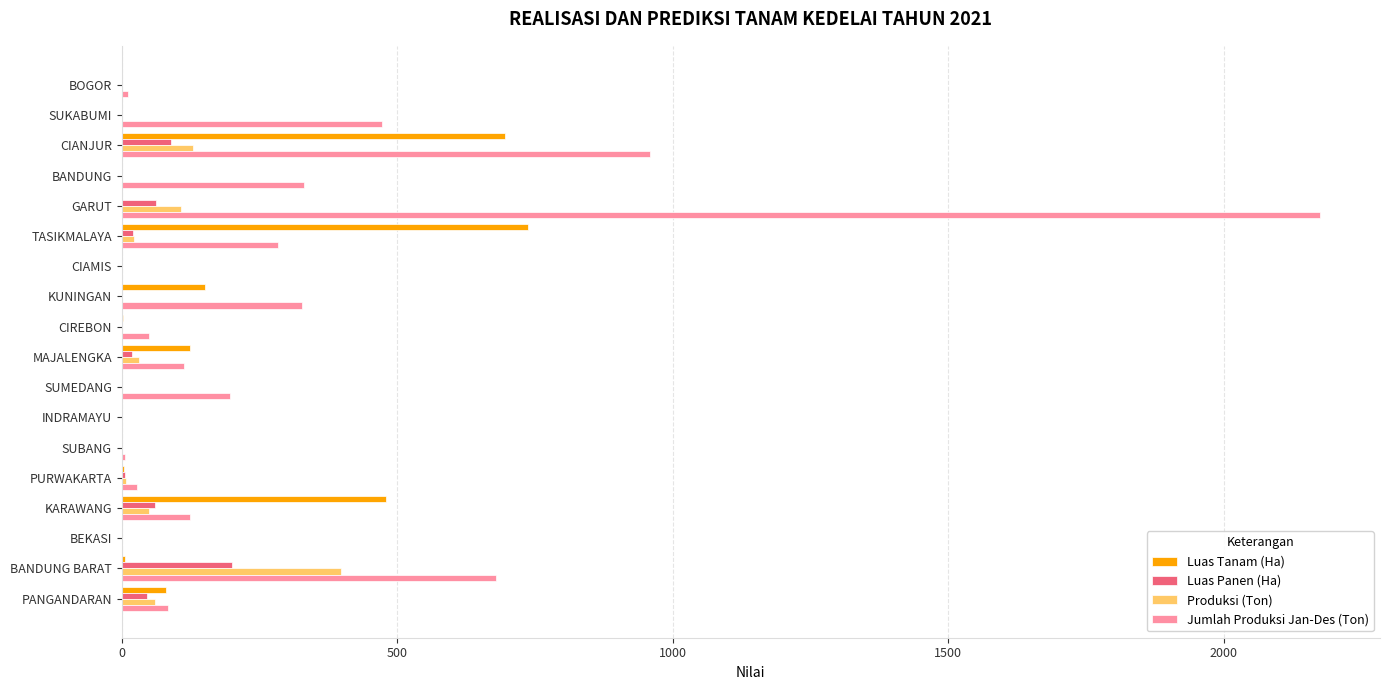

At which label is Luas Tanam (Ha) closest to 368?

KARAWANG